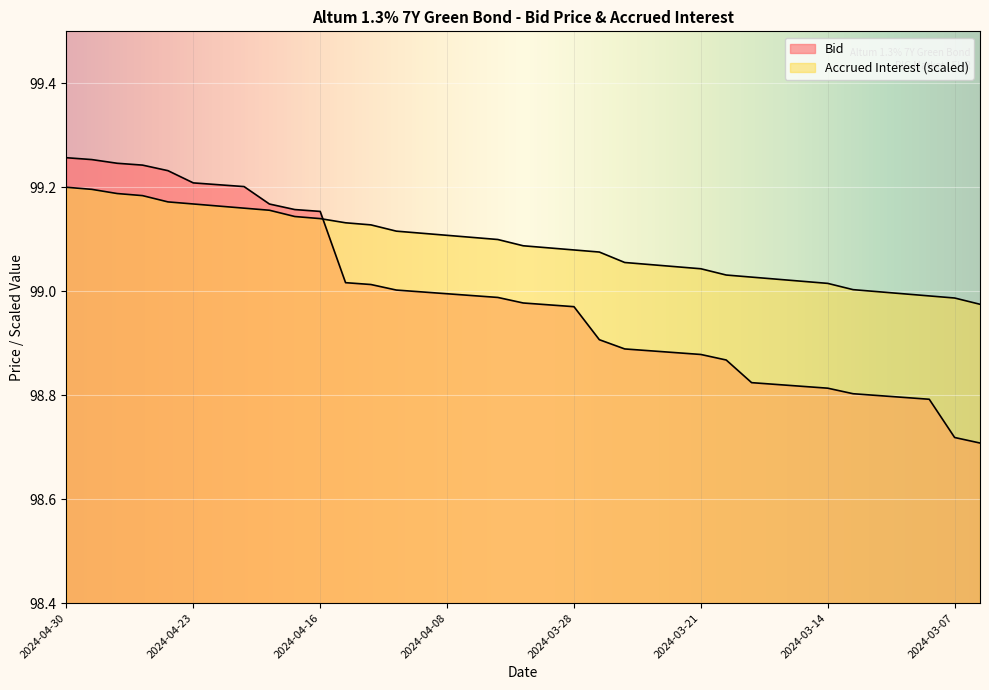

What is the lowest value of the Accrued Interest series?

99.0